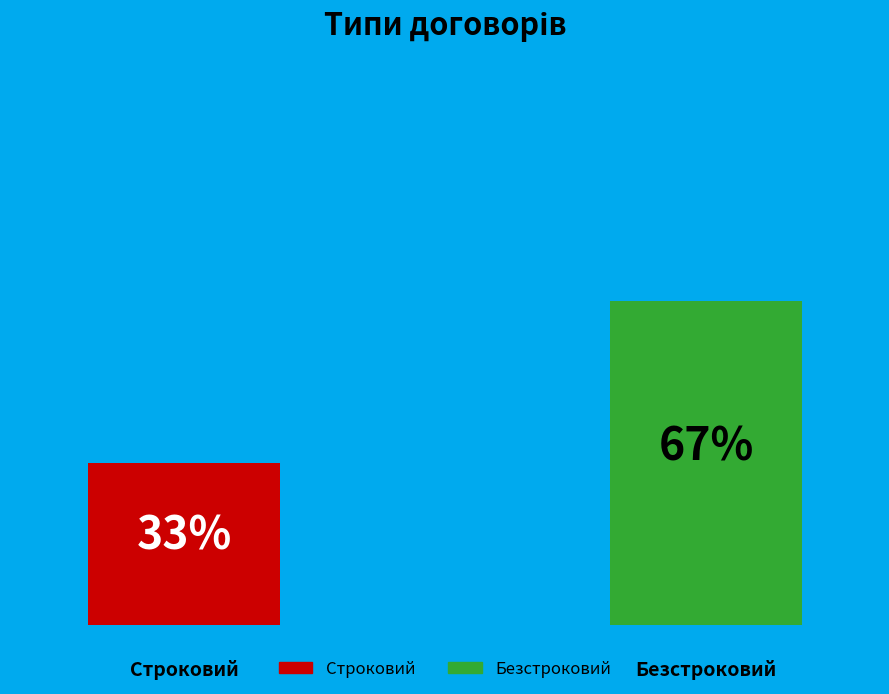

How many slices are in this pie chart?

2